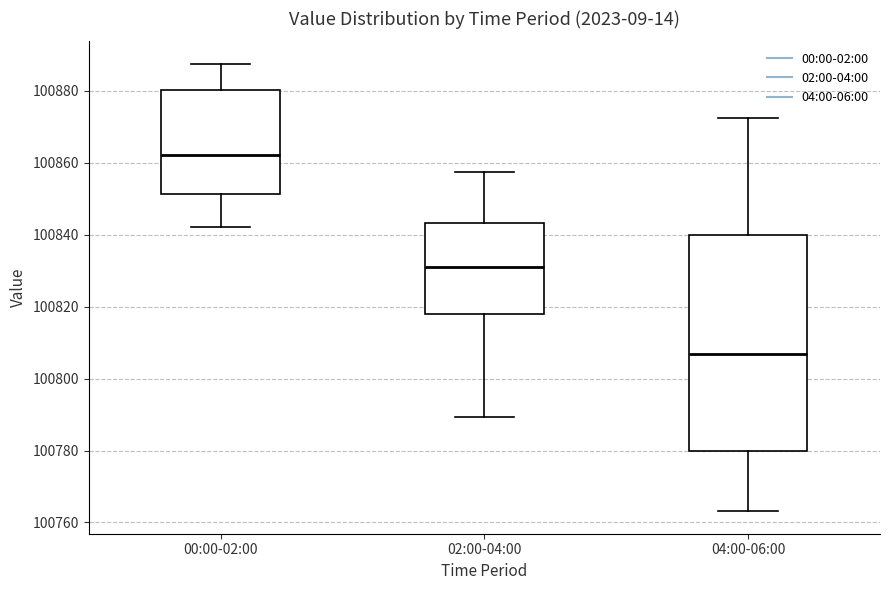

Where does the median line of the box for 02:00-04:00 sit on the y-axis? The values are not printed on the chart, so give them approximately, as read against the axis.

100830